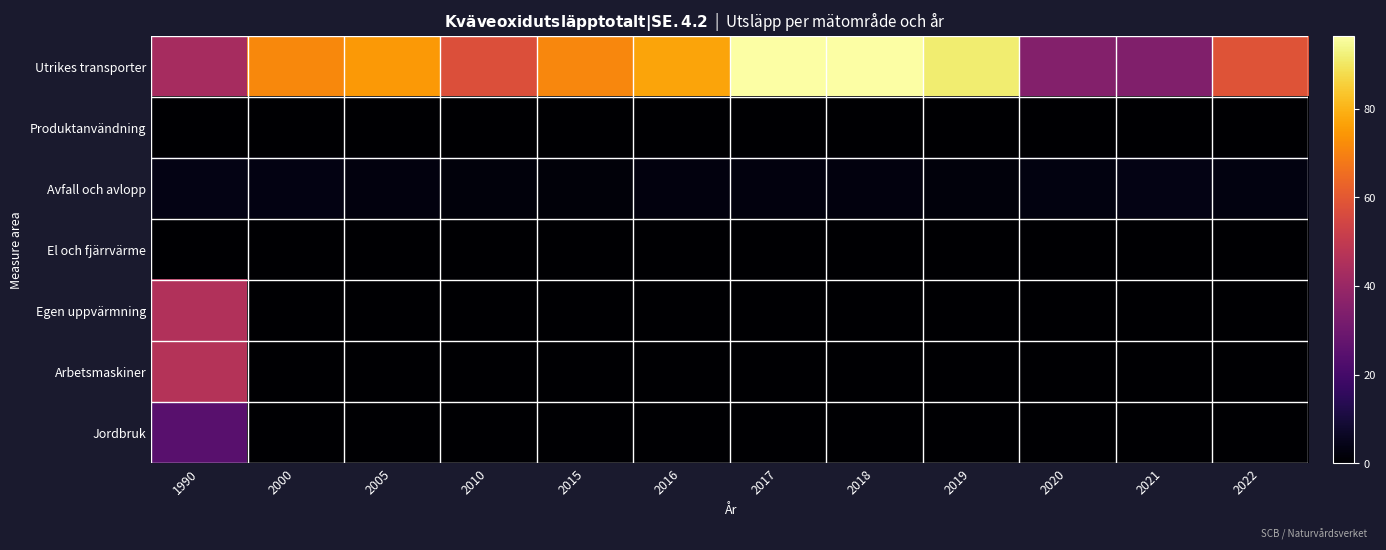

Which series changed the most between 2017 and 2019?

Utrikes transporter